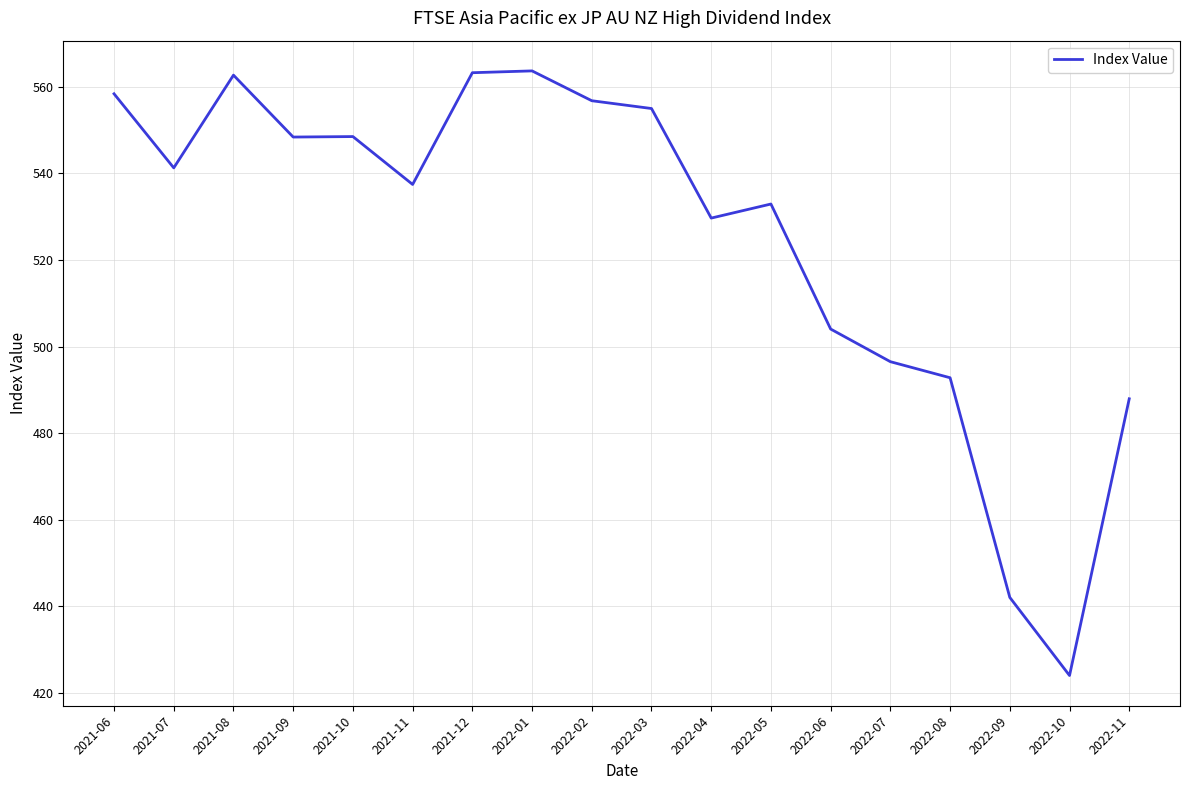

What is the smallest value displayed?

424.0